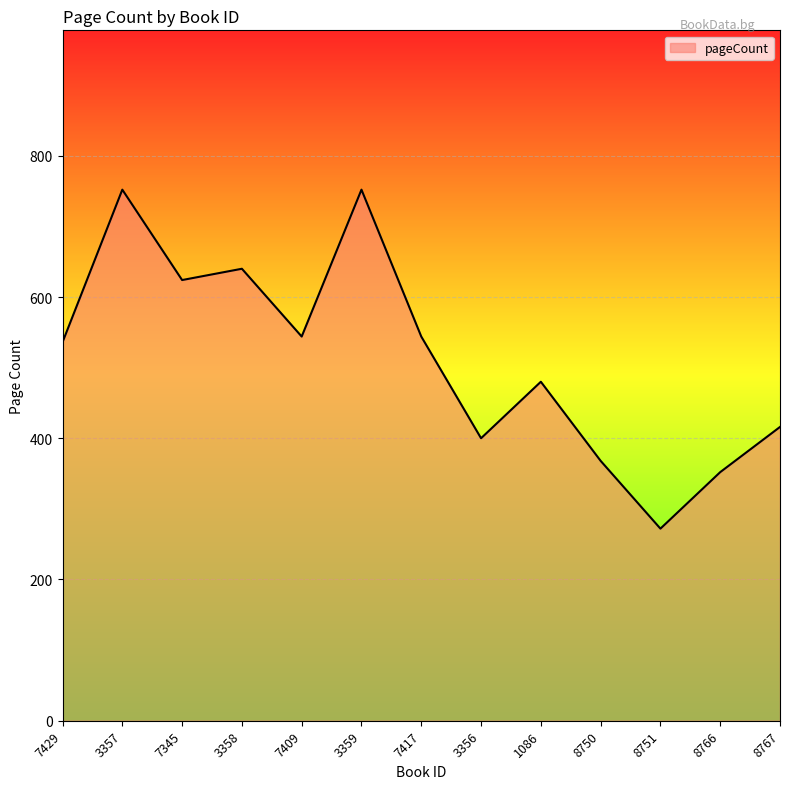

Which label corresponds to the smallest value in the chart?

8751